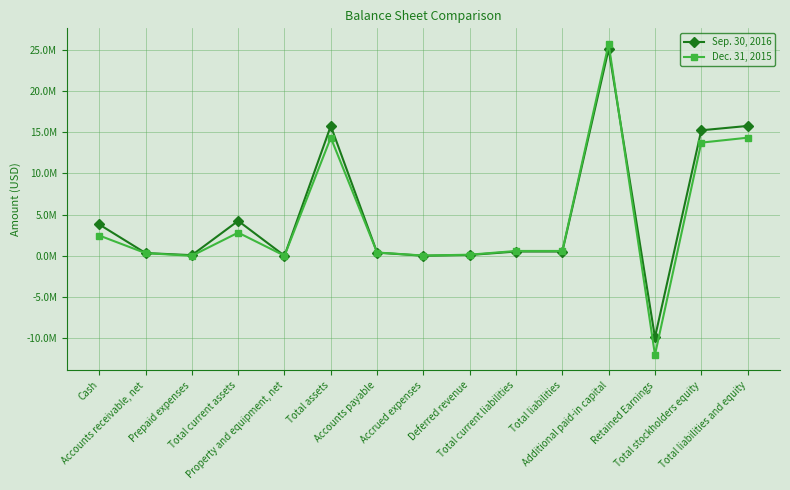

What is the difference between the maximum and second lowest values in the Dec. 31, 2015 series?

25682013